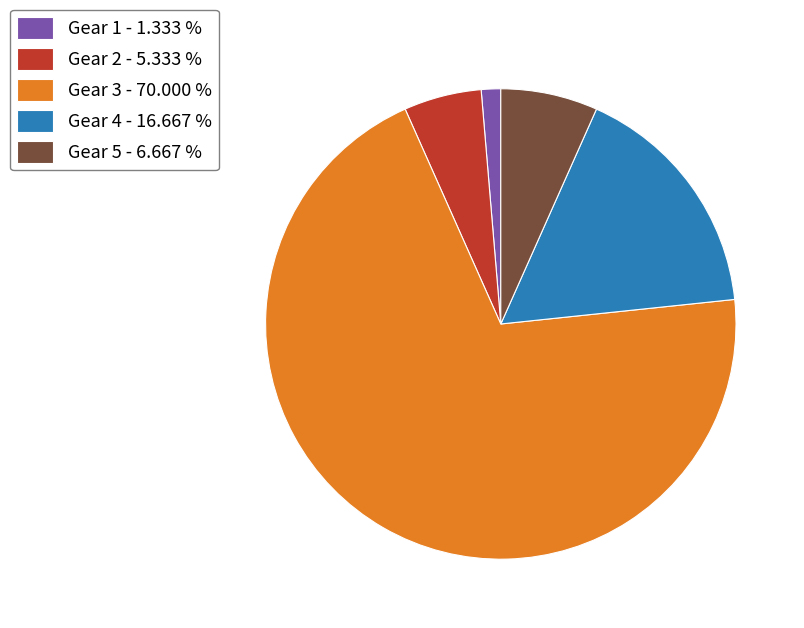

True or false: Gear 1 accounts for 1% of the total.

True